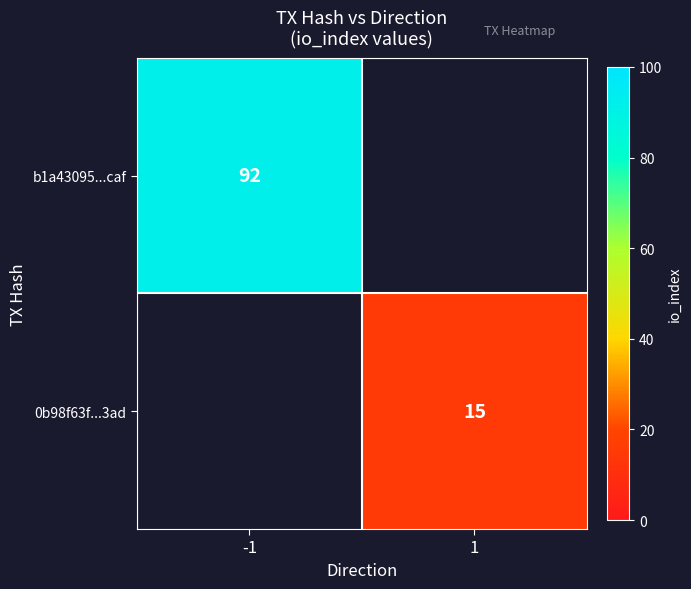

The 0b98f63f...3ad series shows 9 at 1. True or false?

False